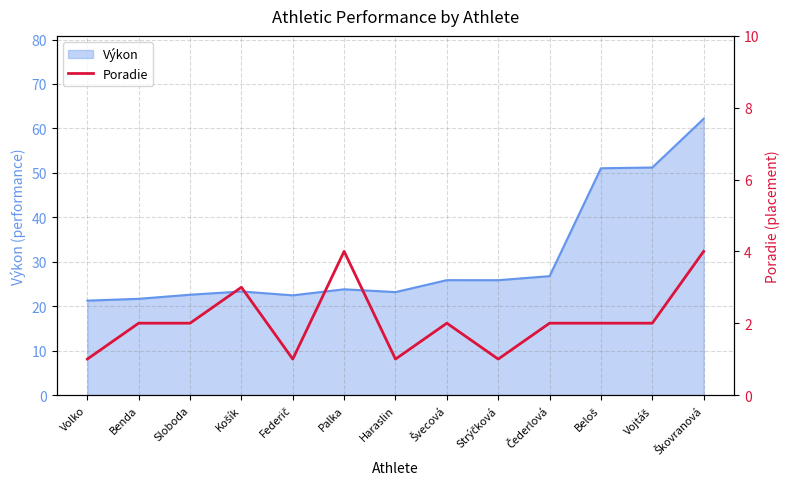

What is the label of the 6th point from the left?

Palka